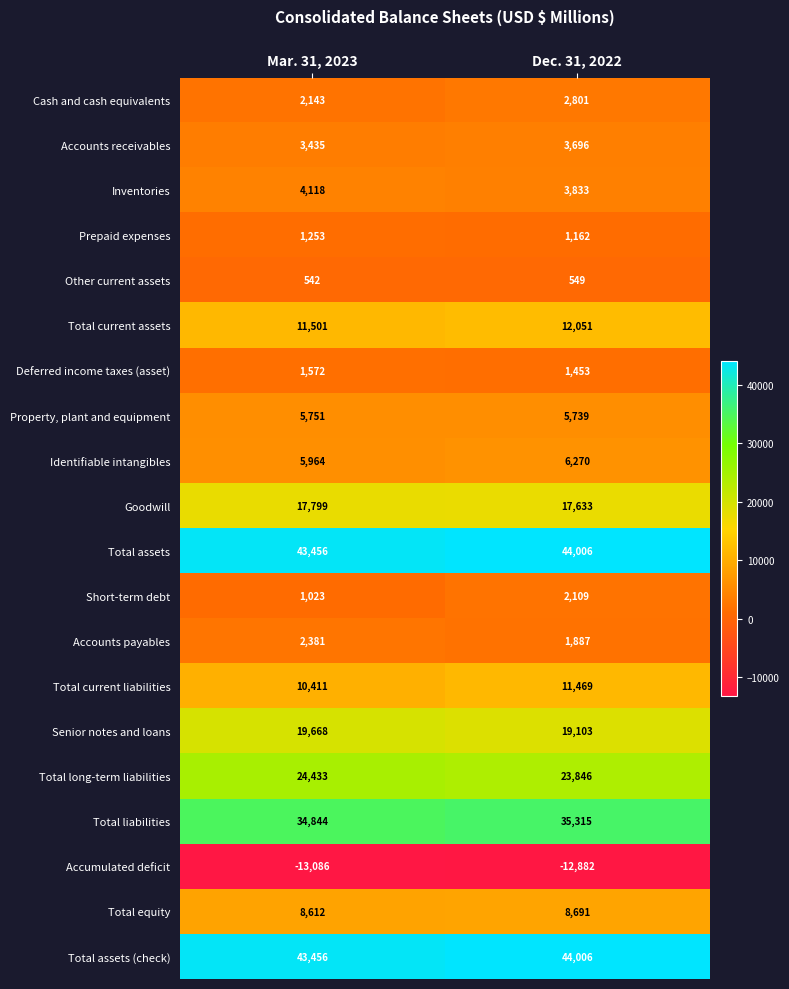

At which category is the sum across all series the highest?

Dec. 31, 2022